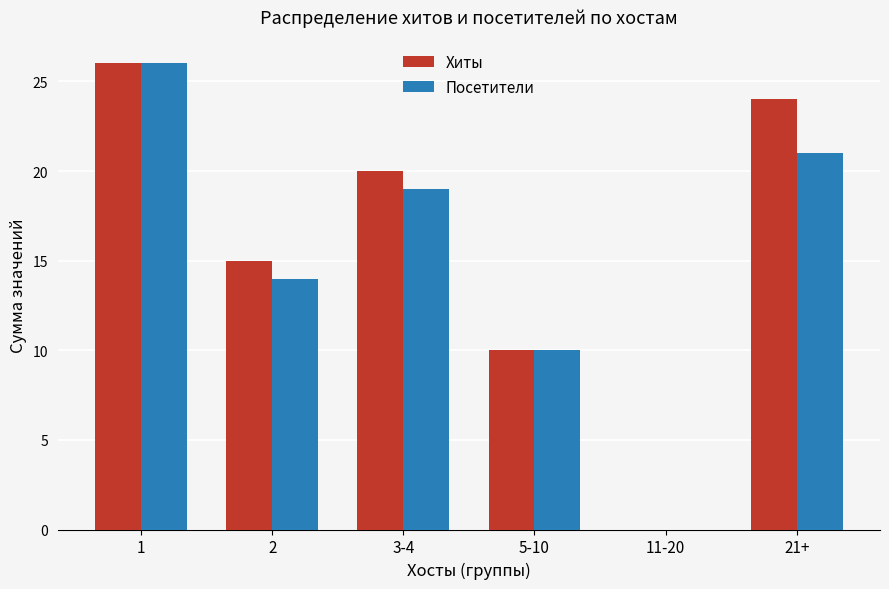

The Посетители series shows 21 at 21+. True or false?

True